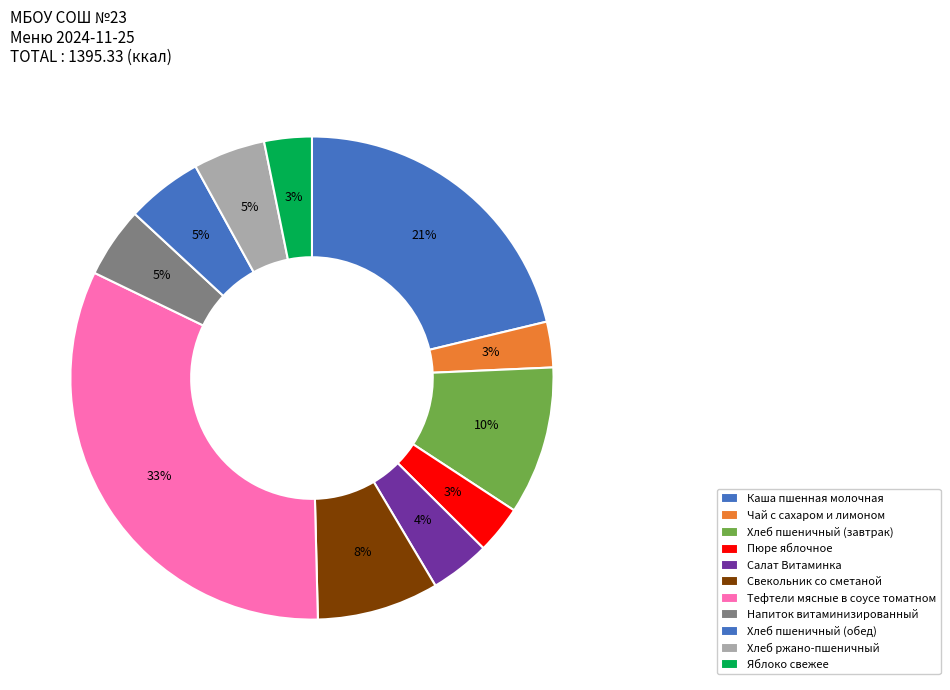

Rank the categories by value from highest to lowest.

Тефтели мясные в соусе томатном, Каша пшенная молочная, Хлеб пшеничный (завтрак), Свекольник со сметаной, Хлеб пшеничный (обед), Хлеб ржано-пшеничный, Напиток витаминизированный, Салат Витаминка, Пюре яблочное, Яблоко свежее, Чай с сахаром и лимоном